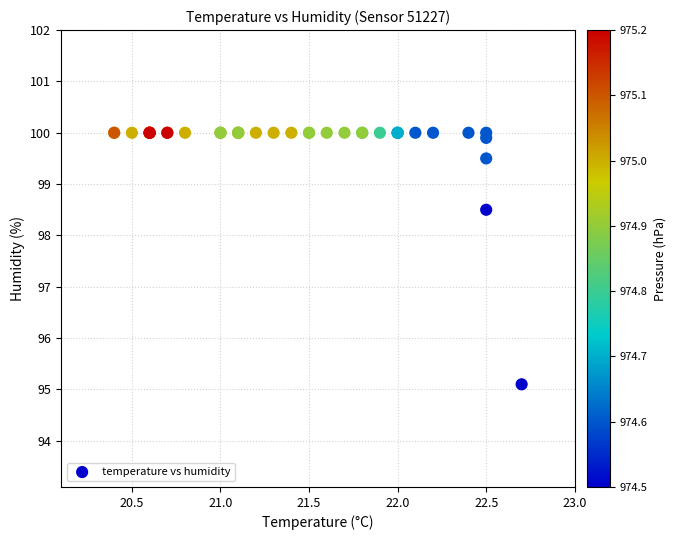

What Y value in the scatter plot is closest to 97?

98.5